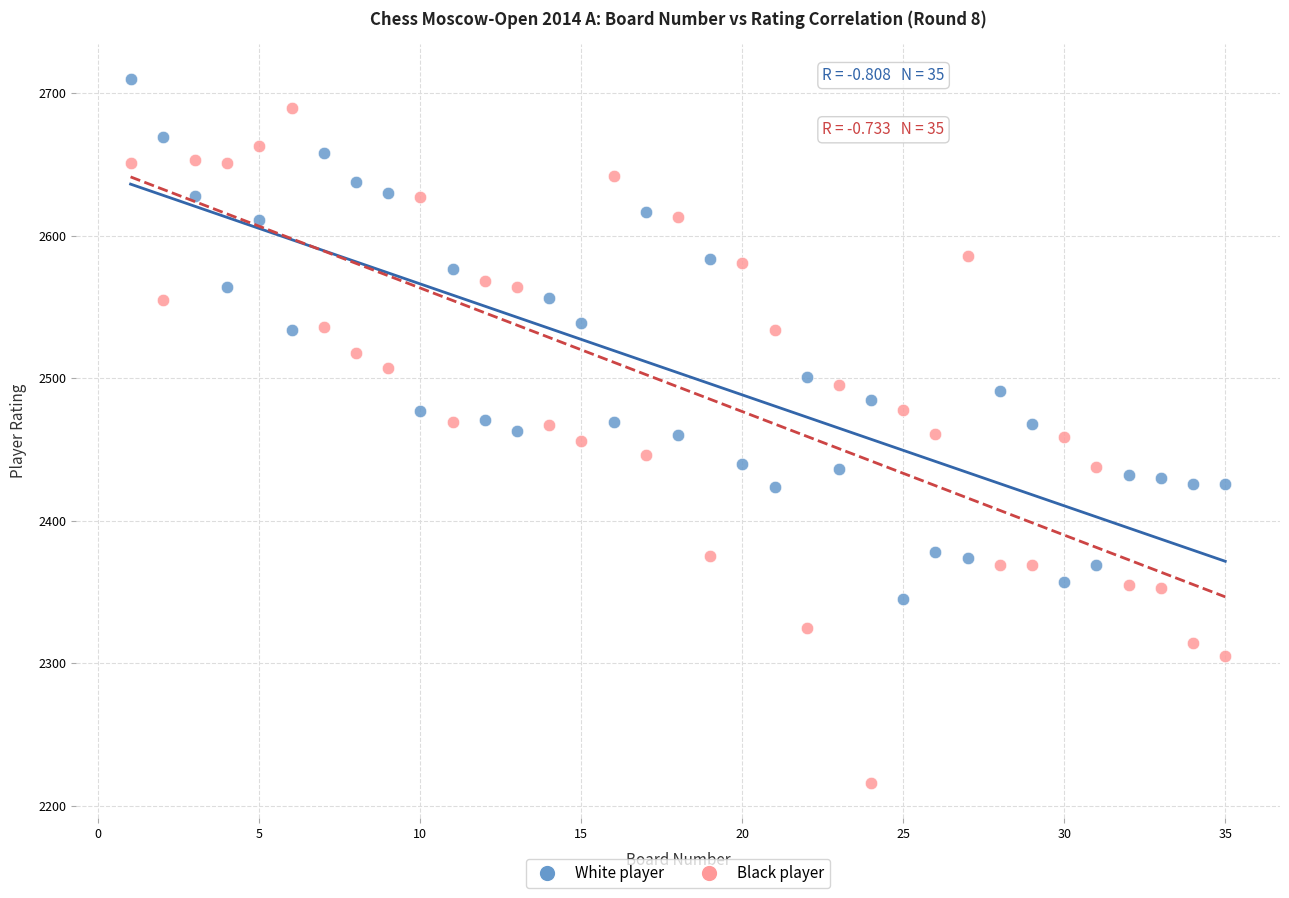

Across all data points, what is the range of X values (max minus min)?

34